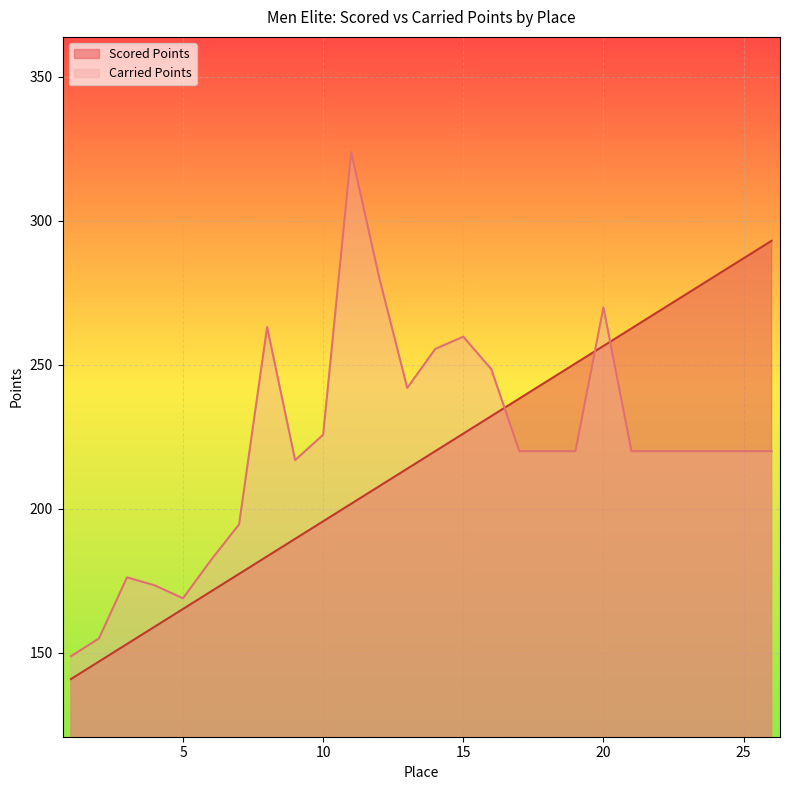

True or false: Scored Points has more than 1 interior local peaks.

False